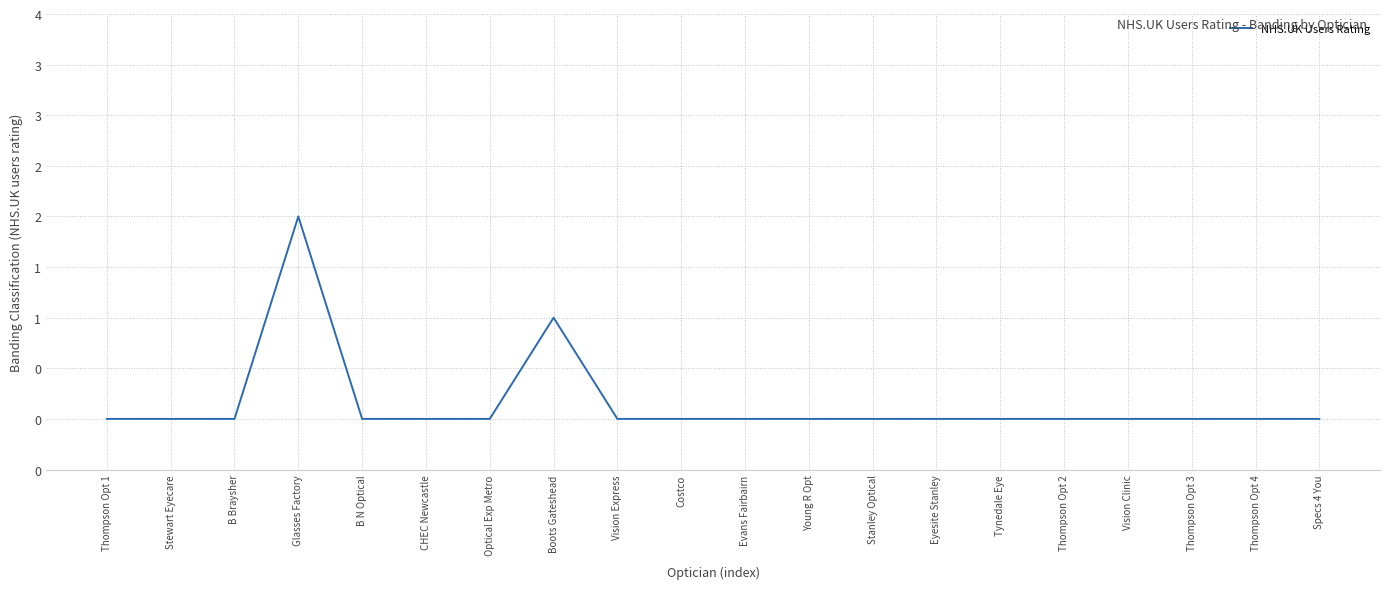

Rank the categories by value from lowest to highest.

Thompson Opt 1, Stewart Eyecare, B Braysher, B N Optical, CHEC Newcastle, Optical Exp Metro, Vision Express, Costco, Evans Fairbairn, Young R Opt, Stanley Optical, Eyesite Stanley, Tynedale Eye, Thompson Opt 2, Vision Clinic, Thompson Opt 3, Thompson Opt 4, Specs 4 You, Boots Gateshead, Glasses Factory